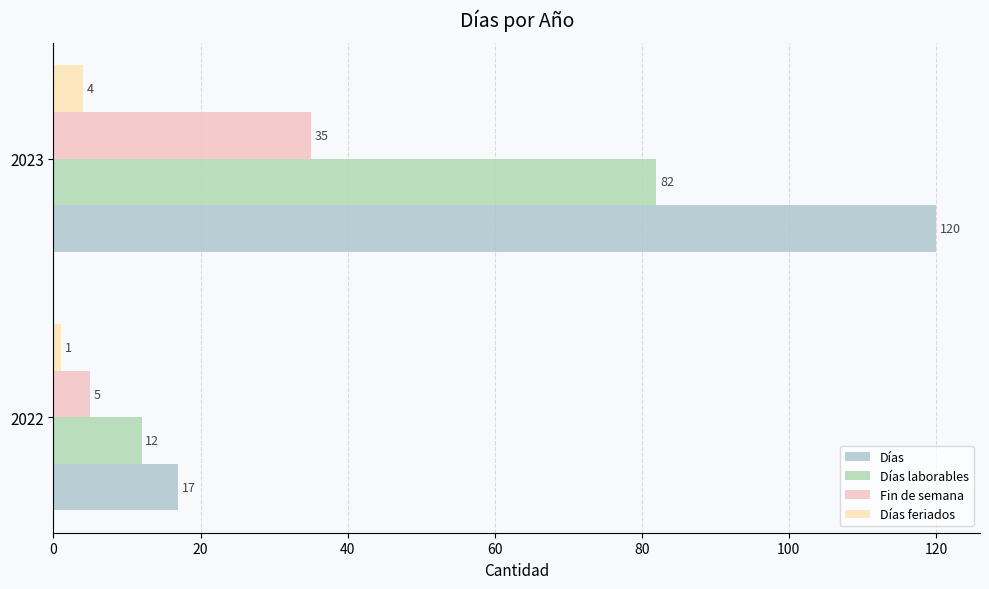

How many series are shown in this chart?

4